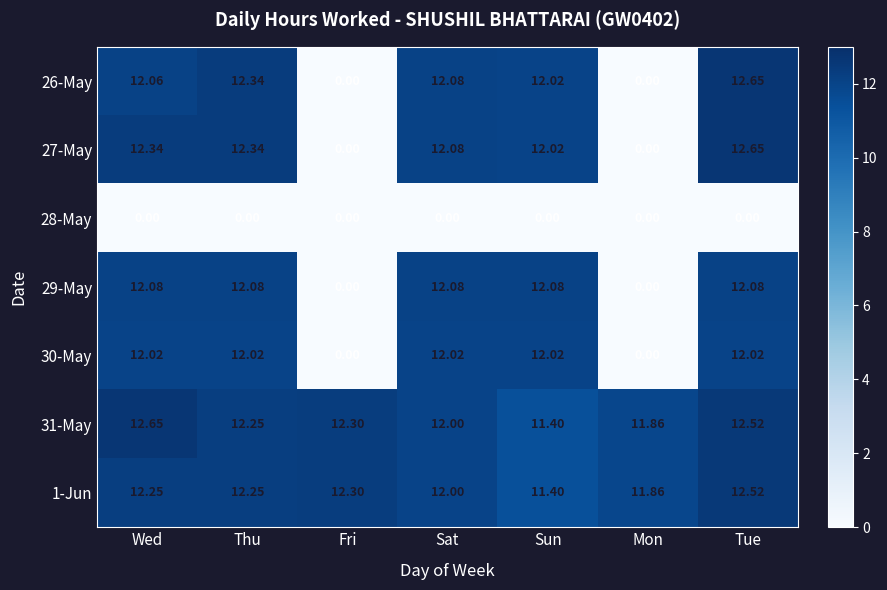

At which category is the sum across all series the highest?

Tue